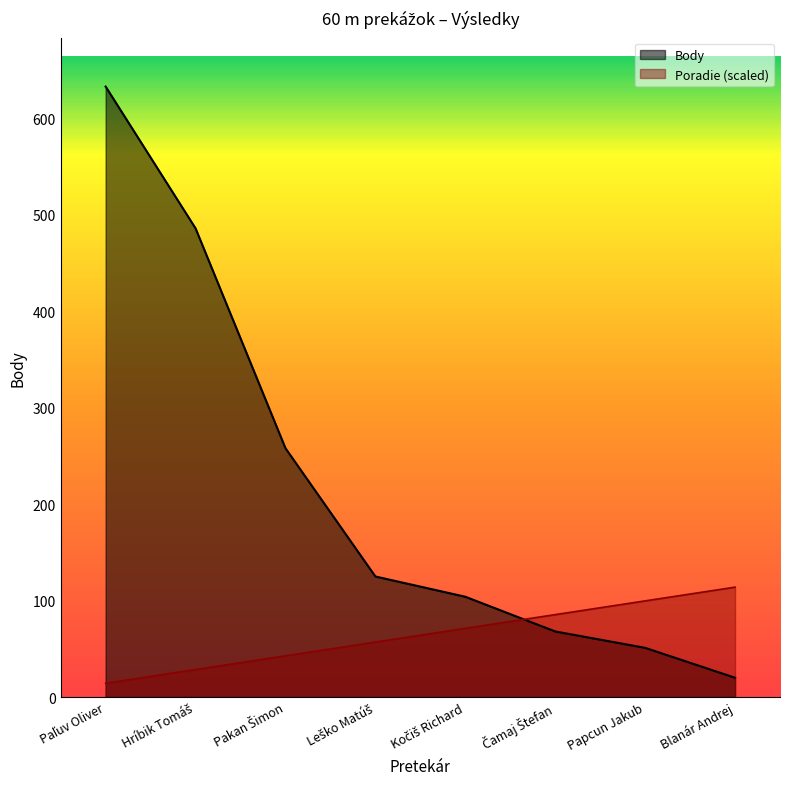

What position from the left is Papcun Jakub?

7